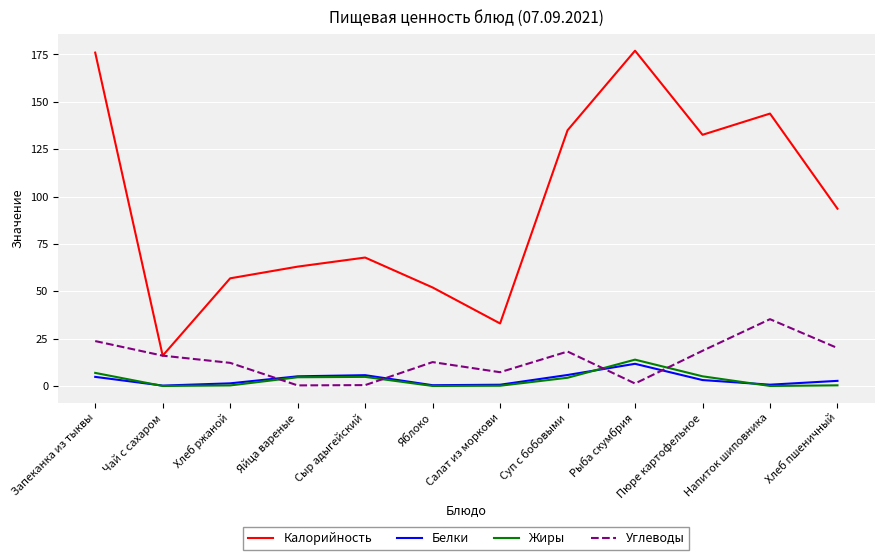

Is this an area chart (filled region under the line)?

No